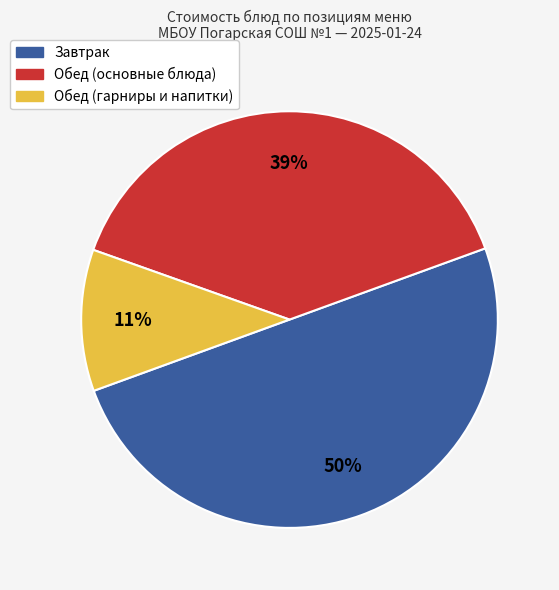

To the nearest percent, what is the average slice percentage?

33%